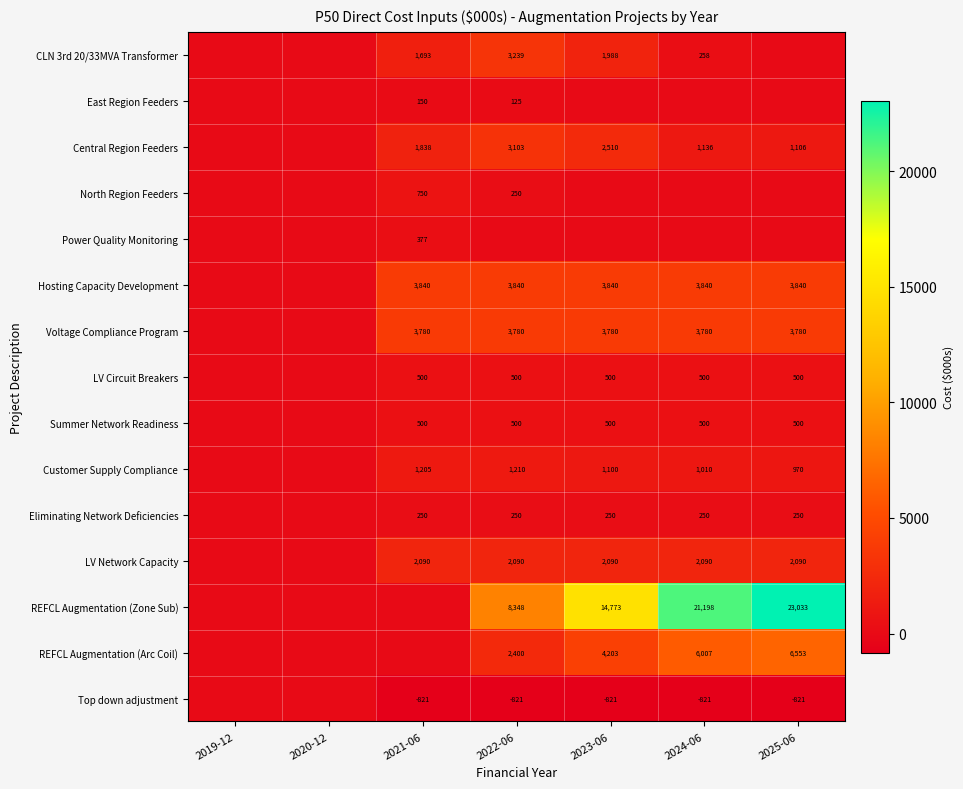

What is the sum of the Eliminating Network Deficiencies values at 2022-06 and 2024-06?

500